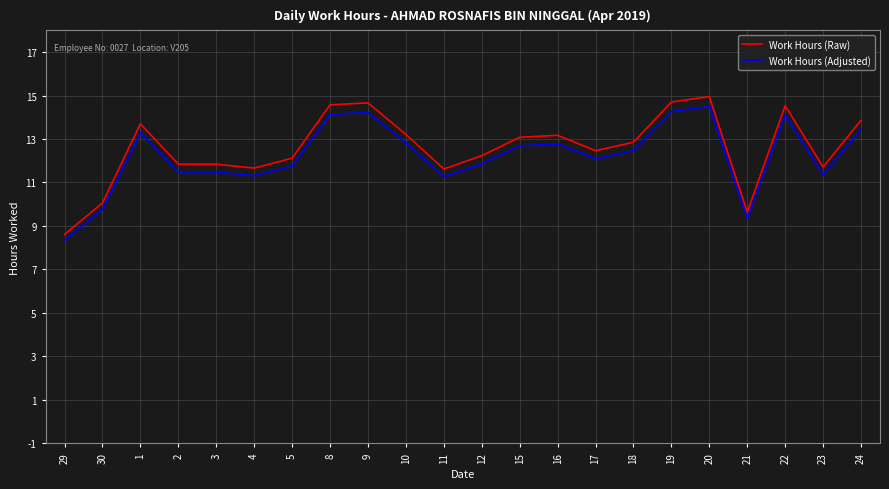

Where does the Work Hours (Adjusted) series first go above 12?

1